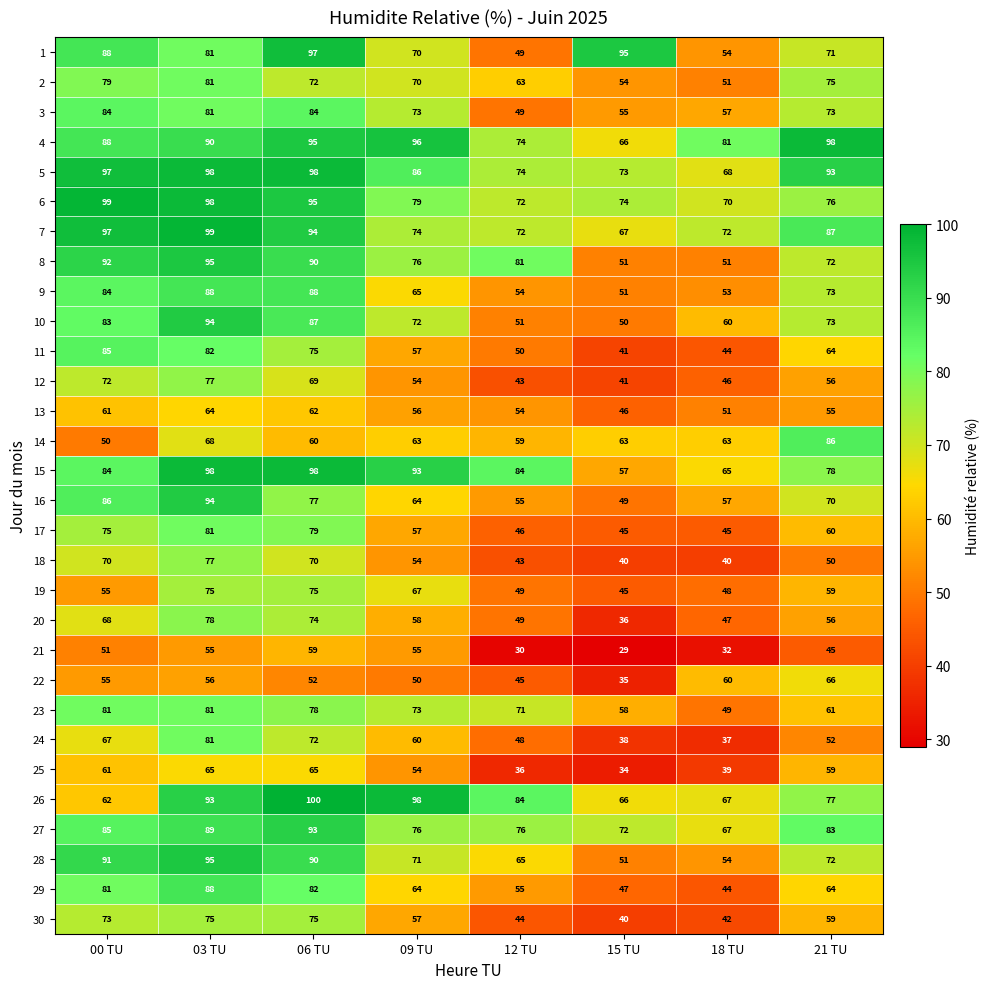

What is the difference between the second highest and minimum values in the 4 series?

30